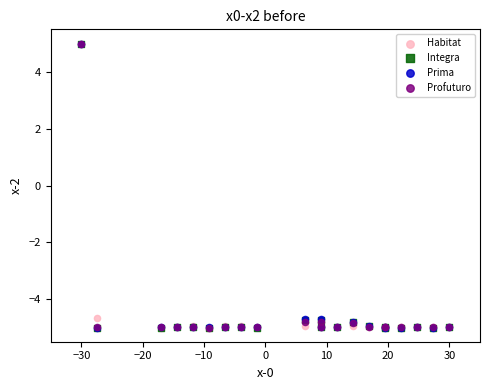

What are all the series names shown in the legend?

Habitat, Integra, Prima, Profuturo